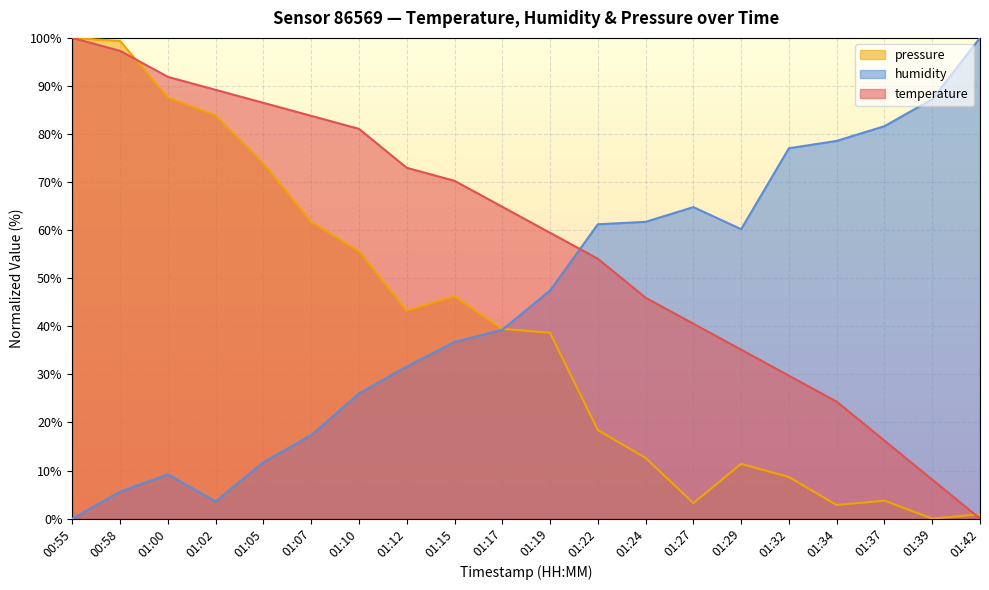

Reading right to left, extract all data points from this chart.

temperature: 0.0	8.1	16.2	24.3	29.7	35.1	40.5	45.9	54.1	59.5	64.9	70.3	73.0	81.1	83.8	86.5	89.2	91.9	97.3	100.0
humidity: 100.0	87.2	81.6	78.6	77.0	60.2	64.8	61.7	61.2	47.4	39.3	36.7	31.6	26.0	17.3	11.7	3.6	9.2	5.6	0.0
pressure_scaled: 0.9	0.0	3.7	2.8	8.6	11.4	3.2	12.6	18.4	38.7	39.5	46.3	43.3	55.6	61.7	73.9	83.9	87.6	99.4	100.0